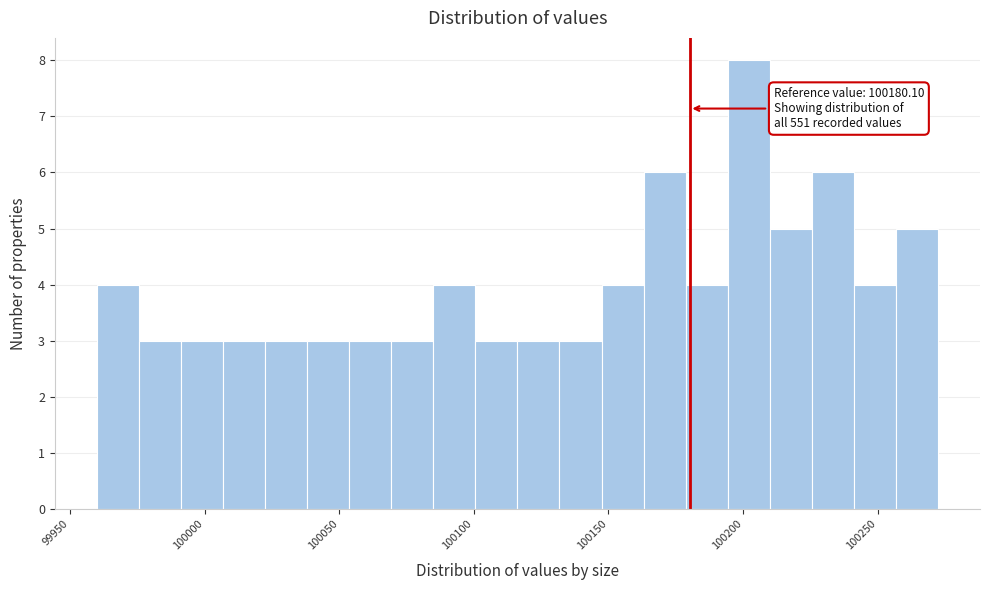

Around what value on the x-axis is the tallest bar? Give the approximate position of its centre, as read against the axis.

100200